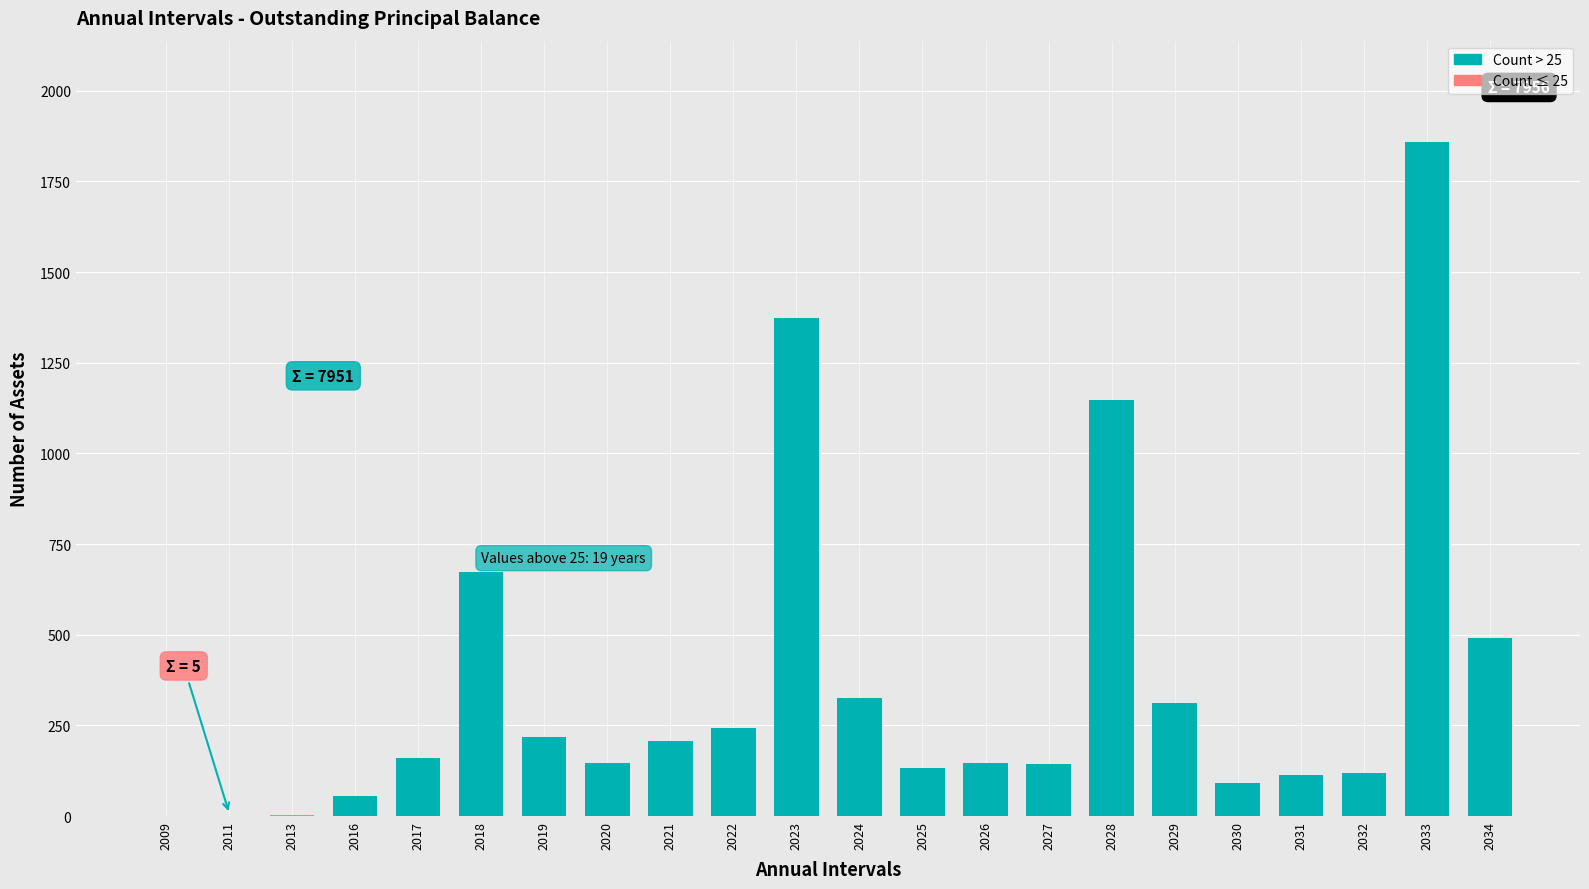

True or false: the data shows 42 at 2017.

False